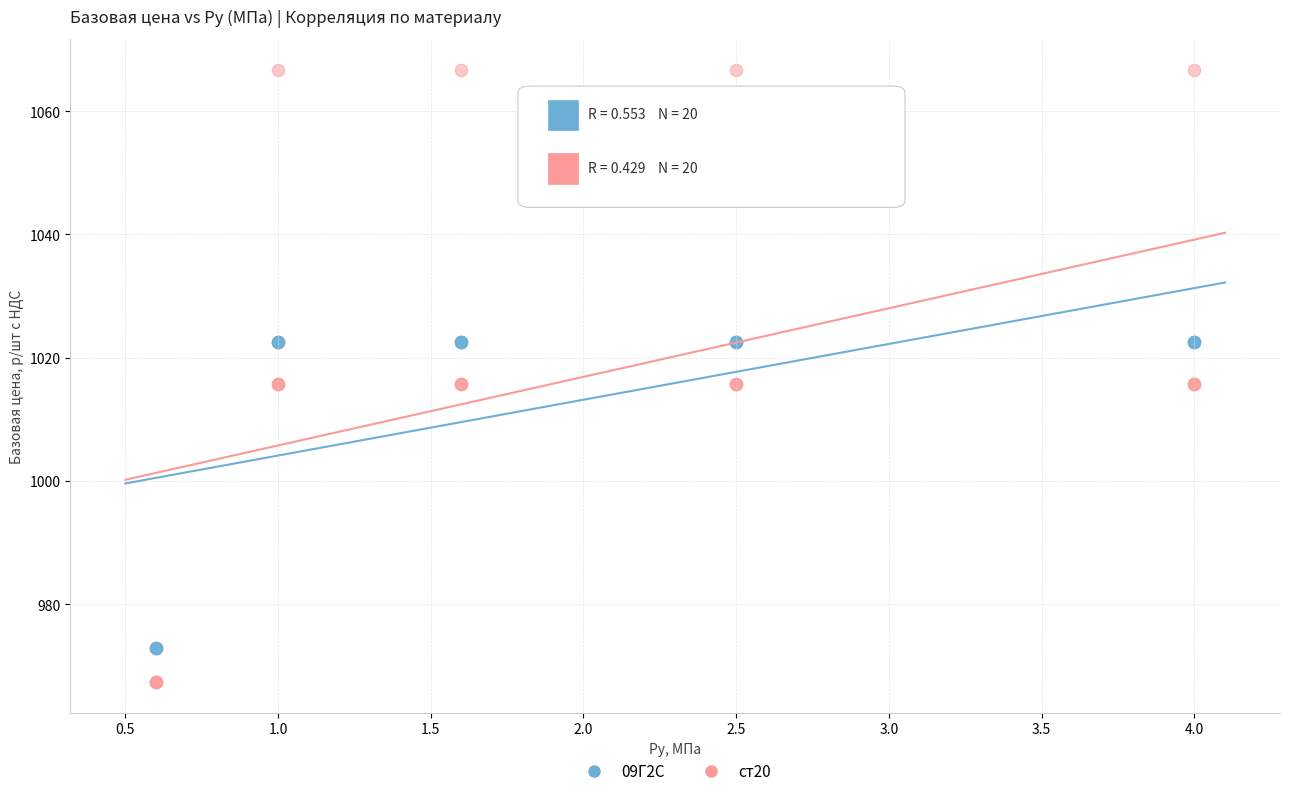

Which series contains the lowest Y value?

ст20